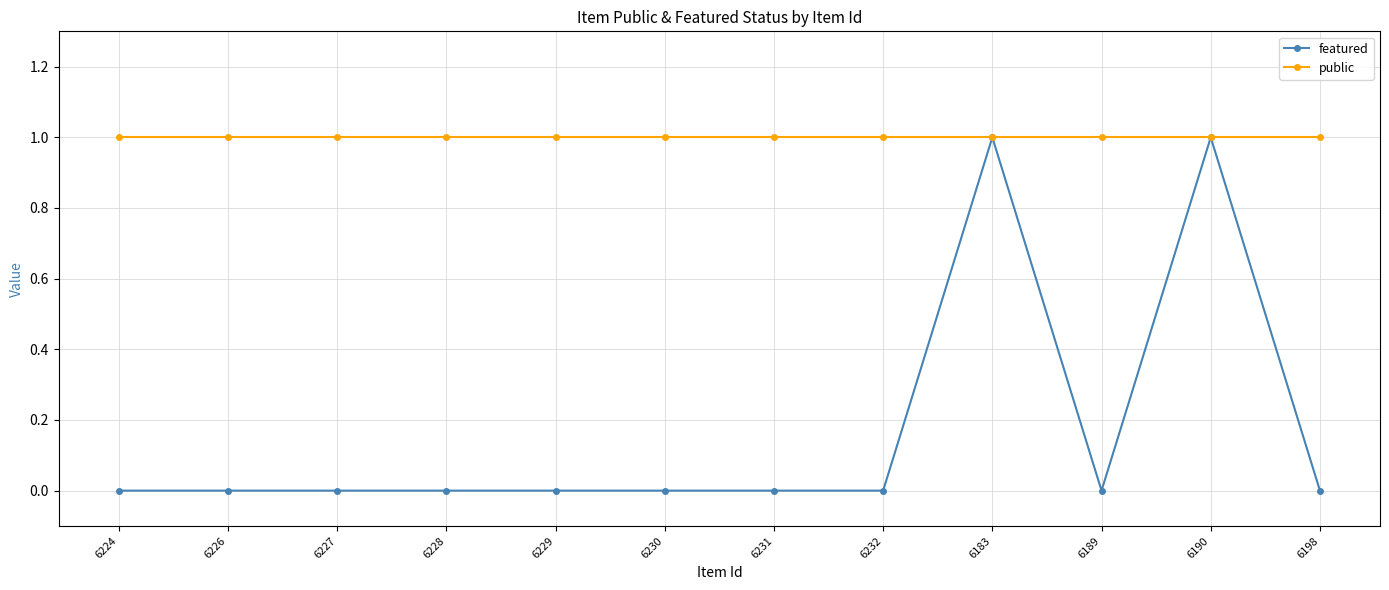

Between 6232 and 6183, which series saw the biggest shift?

featured